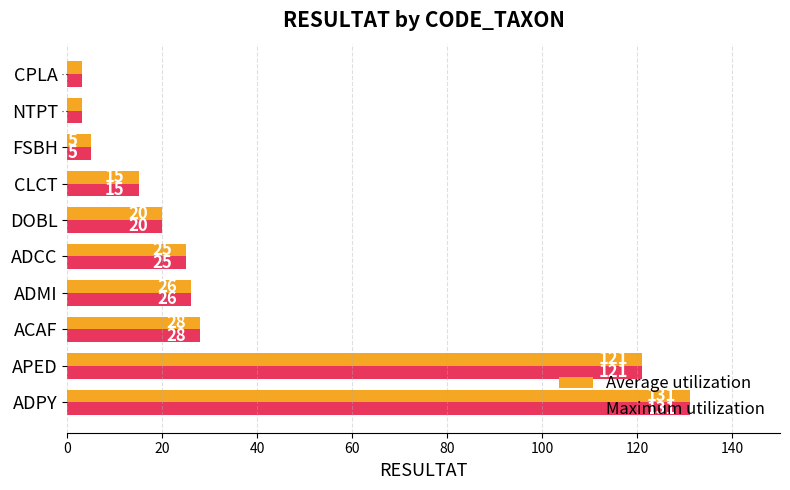

At which category is the sum across all series the highest?

ADPY